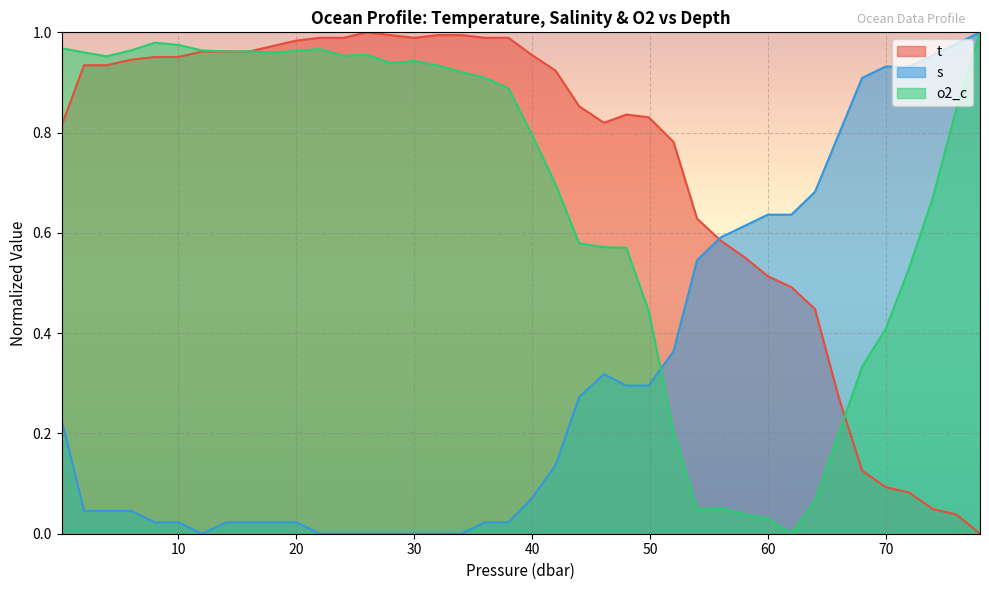

Count the number of categories in the chart.

40